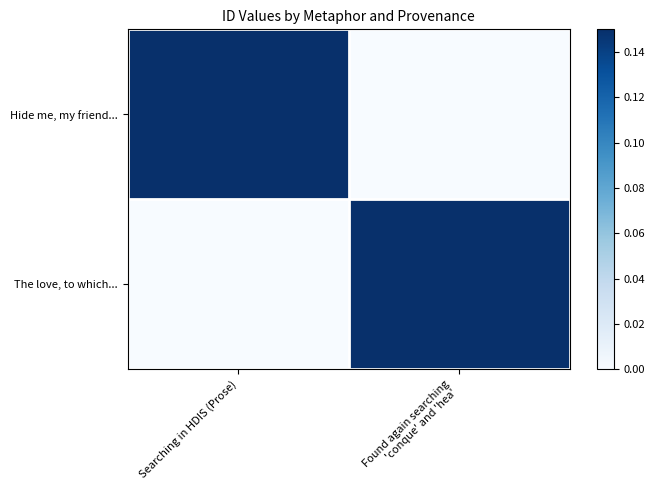

Reading right to left, what are all the values shown in this chart?

Hide me, my friend...: Found again searching
'conque' and 'hea'=0.0	Searching in HDIS (Prose)=0.1
The love, to which...: Found again searching
'conque' and 'hea'=0.1	Searching in HDIS (Prose)=0.0